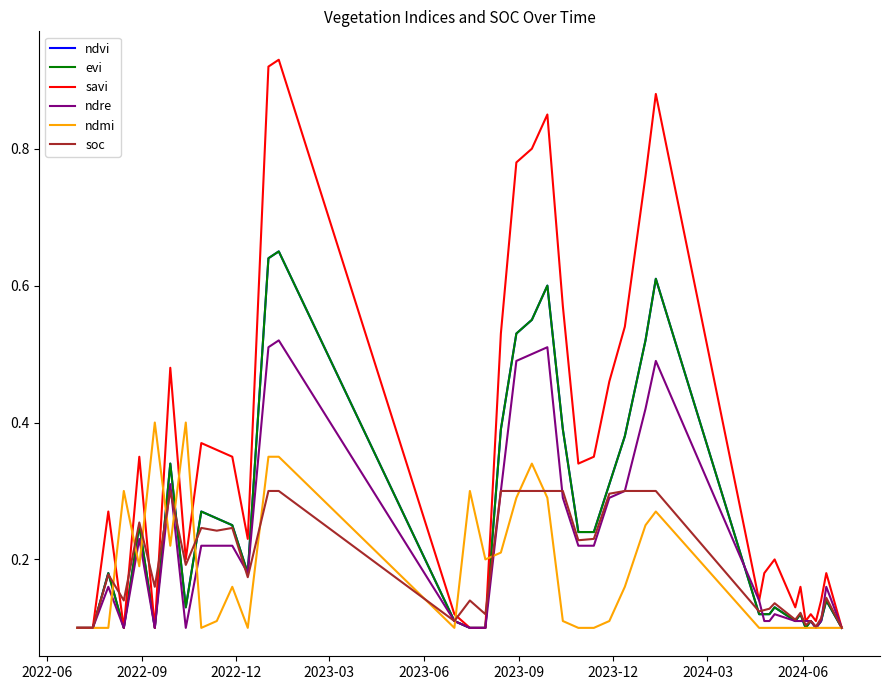

What is the difference between the maximum and minimum values in the ndvi series?

0.6